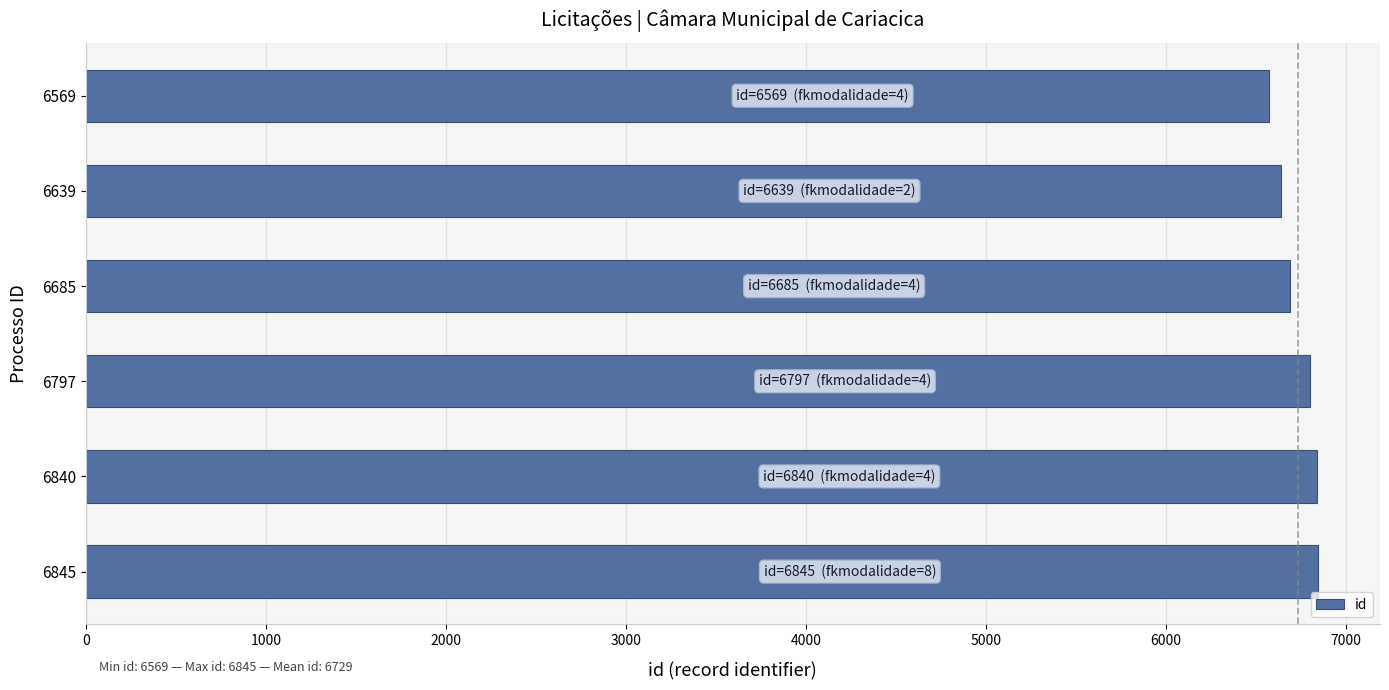

What is the ratio of the value at 6840 to the value at 6569?

1.0